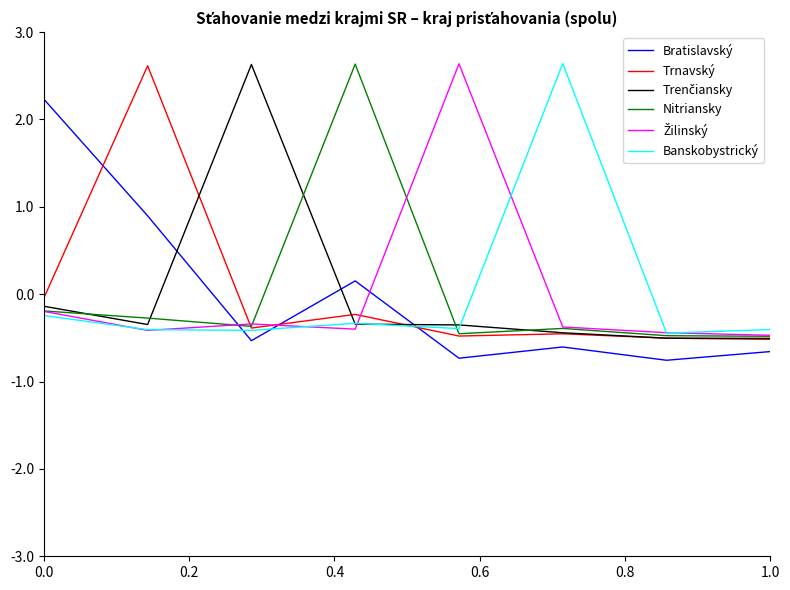

What is the minimum value shown in the chart?

-0.8